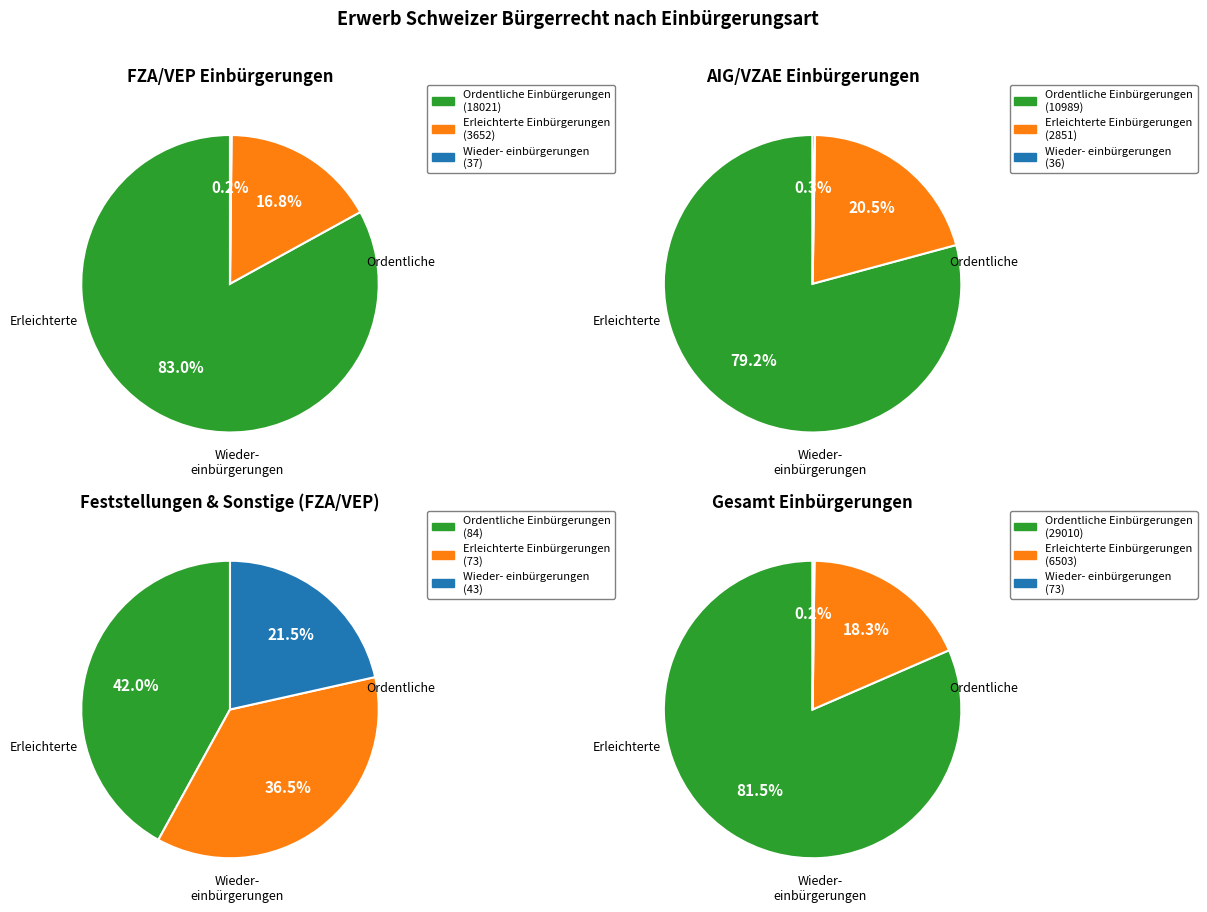

How many slices are in this pie chart?

3